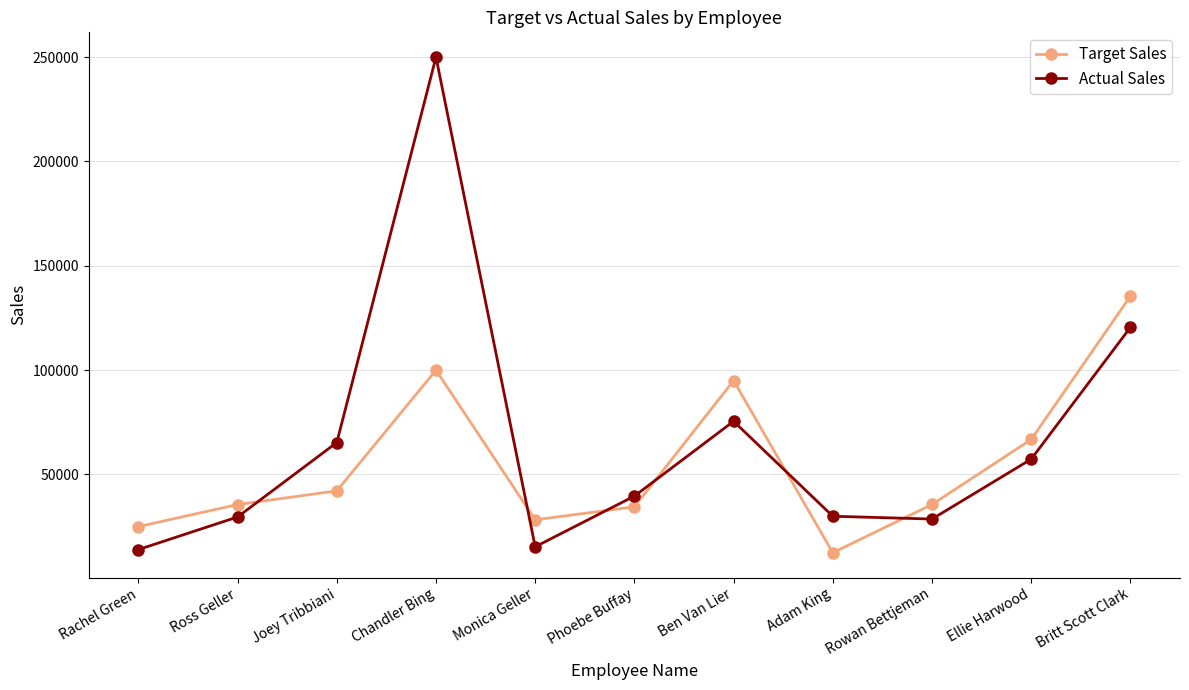

What are all the series names shown in the legend?

Target Sales, Actual Sales